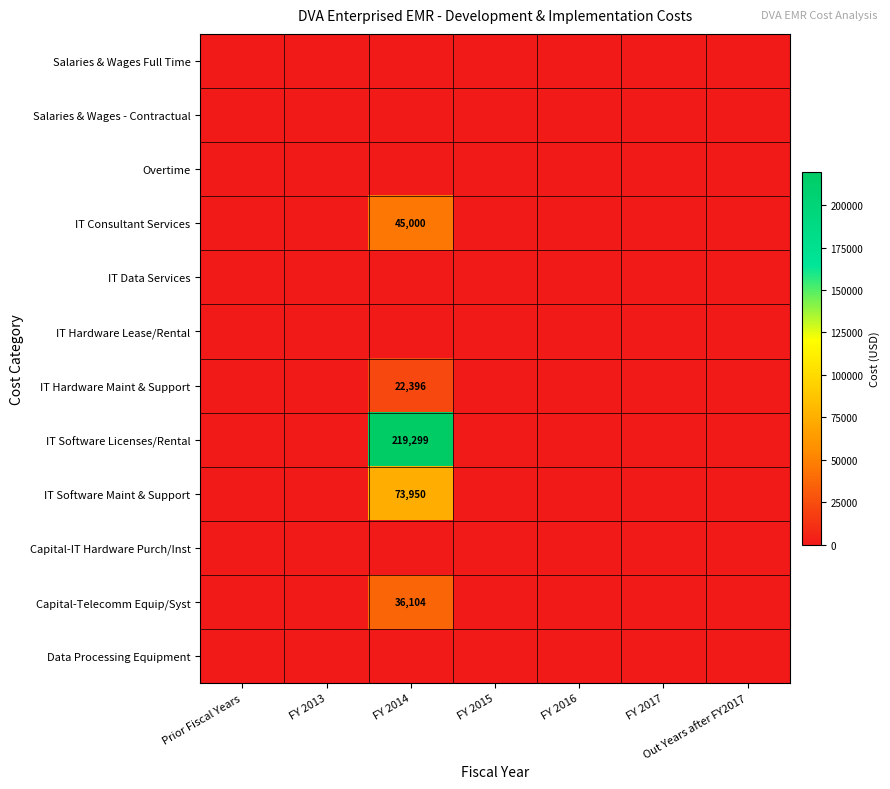

Rank the categories by IT Software Licenses/Rental value from lowest to highest.

Prior Fiscal Years, FY 2013, FY 2015, FY 2016, FY 2017, Out Years after FY2017, FY 2014